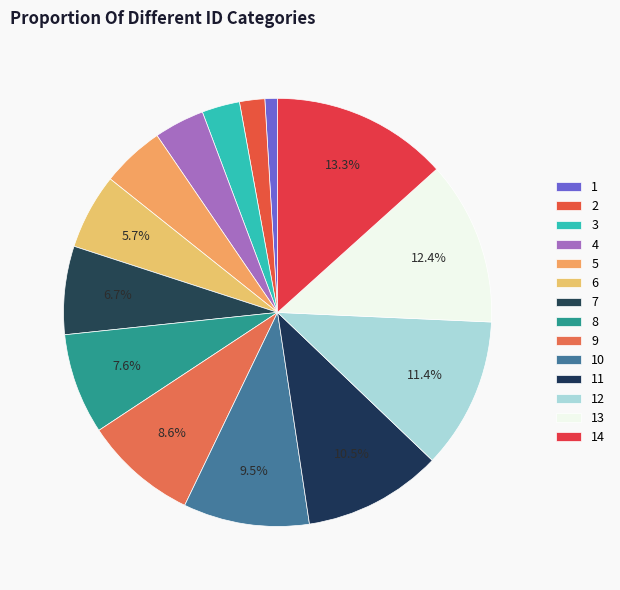

Which has a higher value, 4 or 1?

4